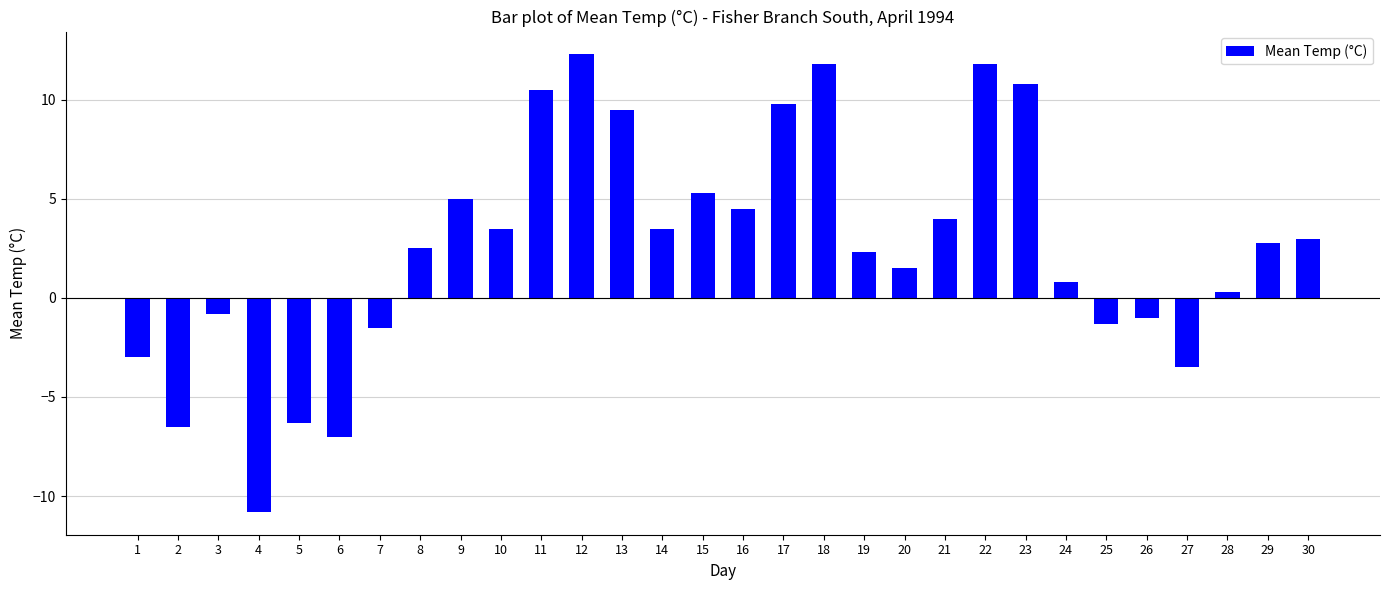

Reading left to right, transcribe all the data shown in this chart.

1=-3.0	2=-6.5	3=-0.8	4=-10.8	5=-6.3	6=-7.0	7=-1.5	8=2.5	9=5.0	10=3.5	11=10.5	12=12.3	13=9.5	14=3.5	15=5.3	16=4.5	17=9.8	18=11.8	19=2.3	20=1.5	21=4.0	22=11.8	23=10.8	24=0.8	25=-1.3	26=-1.0	27=-3.5	28=0.3	29=2.8	30=3.0